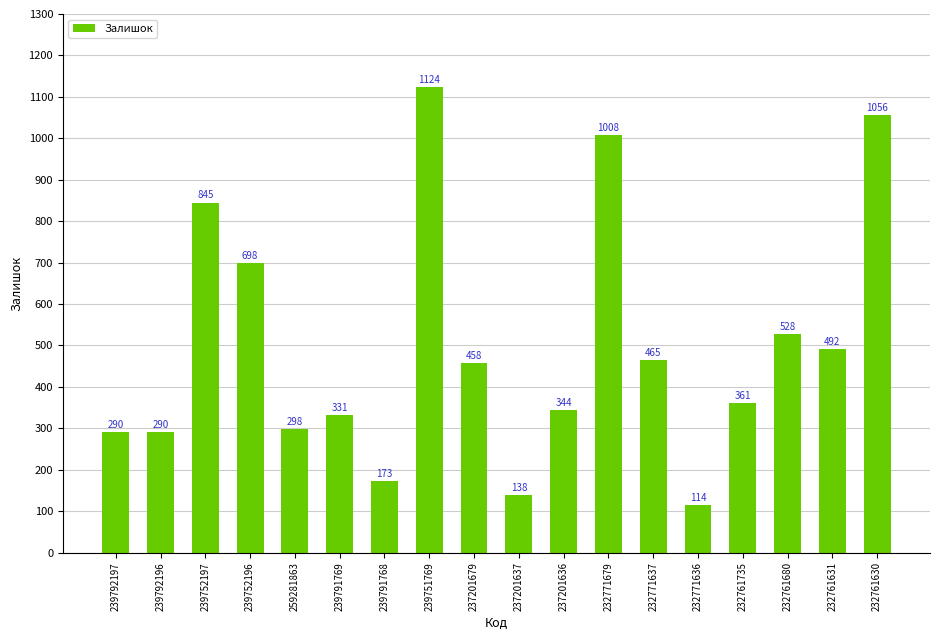

Does the chart contain stacked bars?

No